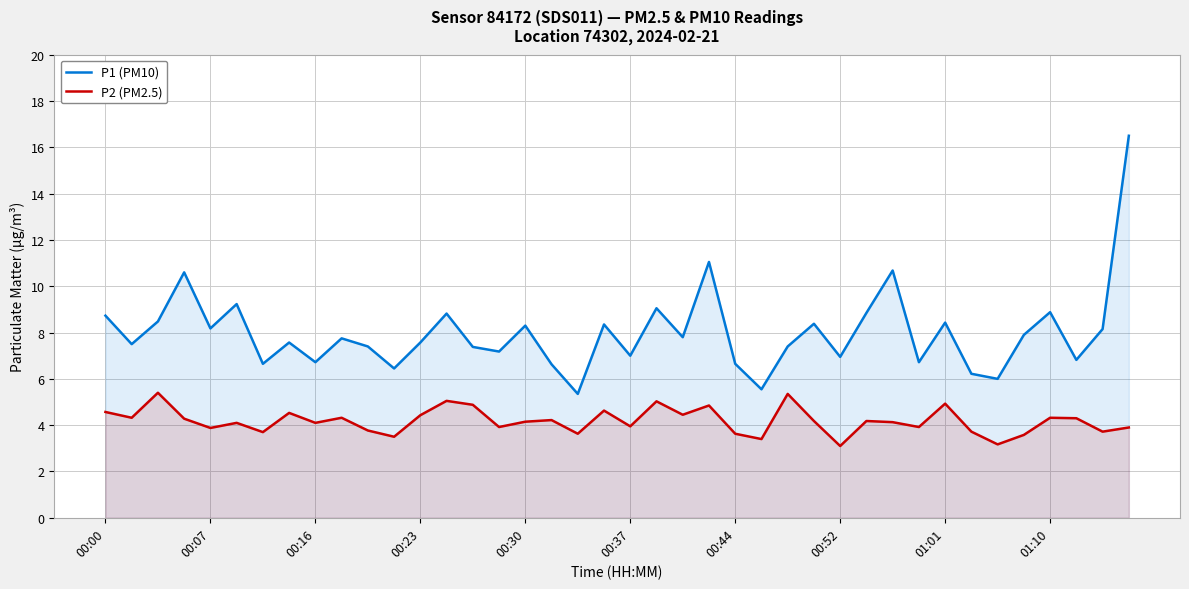

At how many categories does at least one series exceed 12?

1